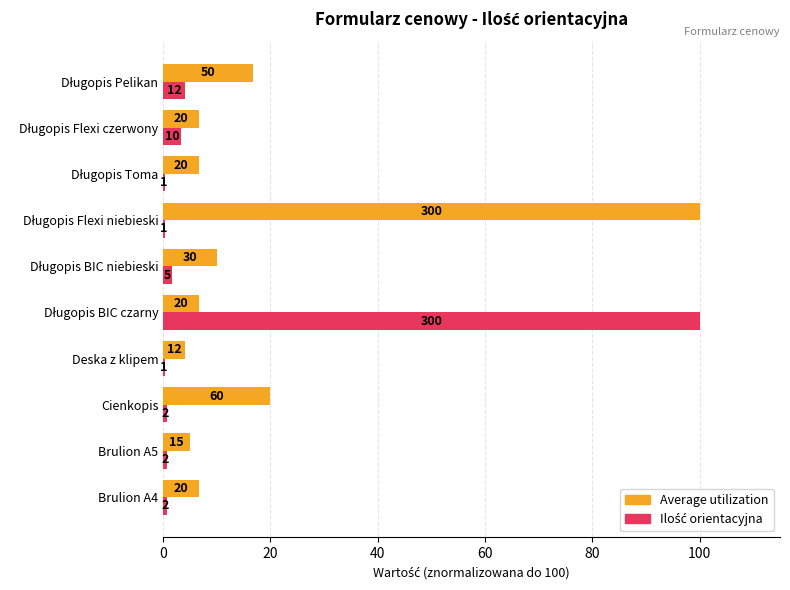

Rank the series by their average value, from highest to lowest.

Average utilization, Ilość orientacyjna